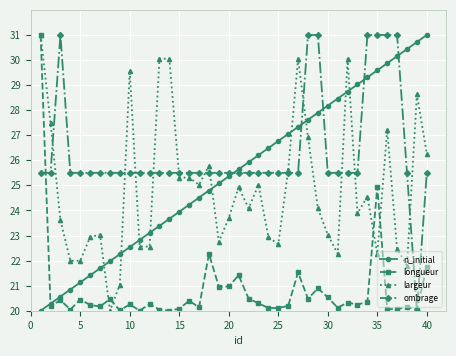

True or false: largeur has more than 1 interior local peaks.

True